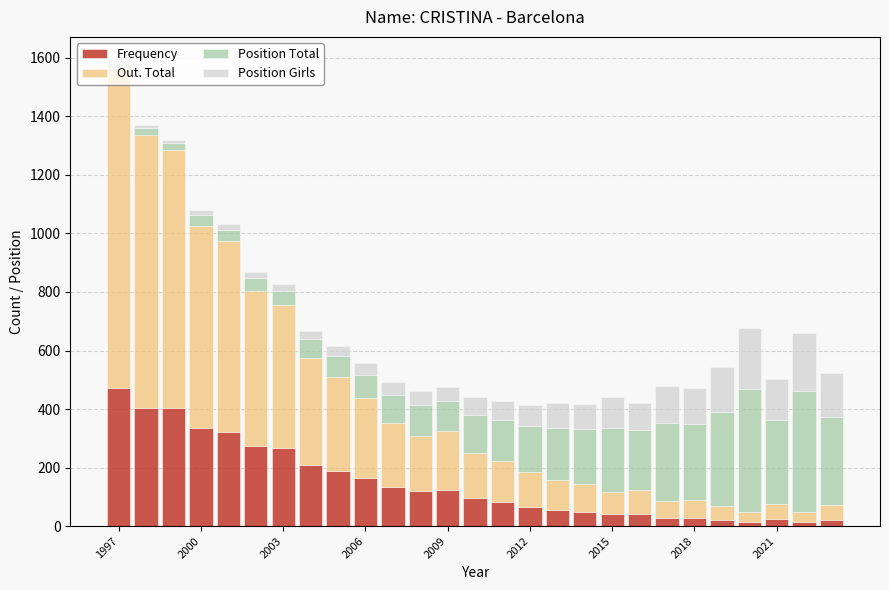

What is the average value of the Frequency series?

148